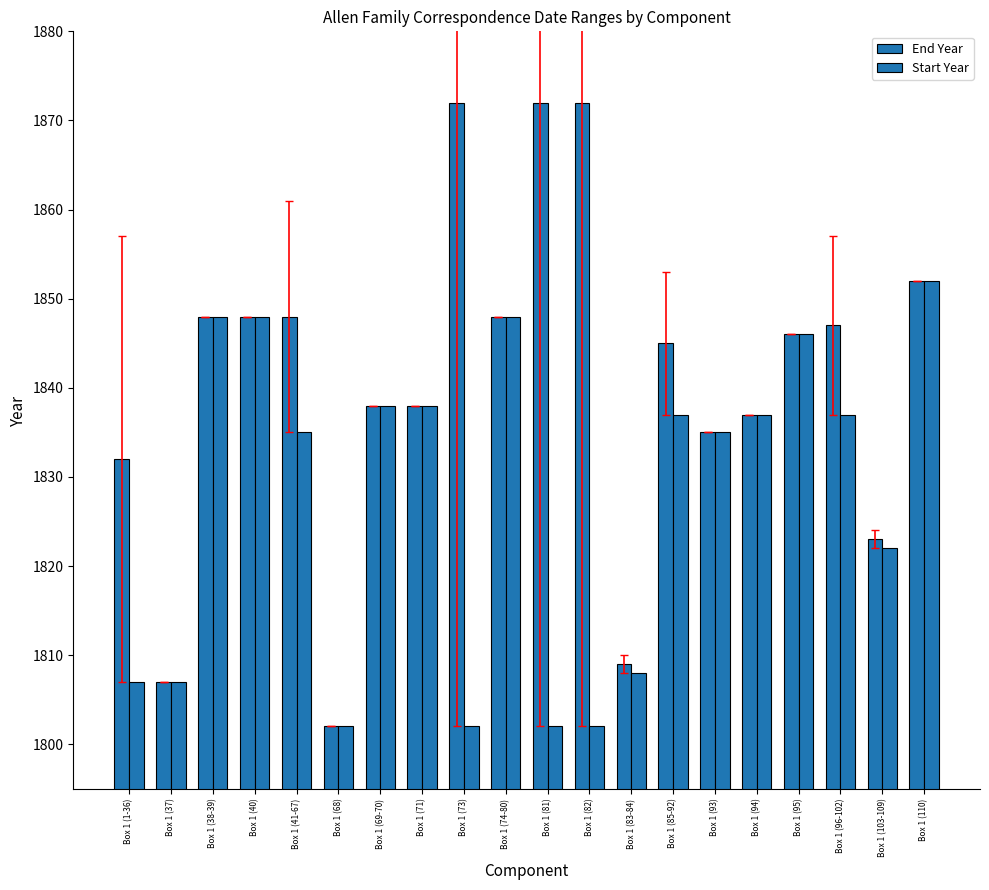

Is it true that Start Year equals 1835 at Box 1 (93)?

True